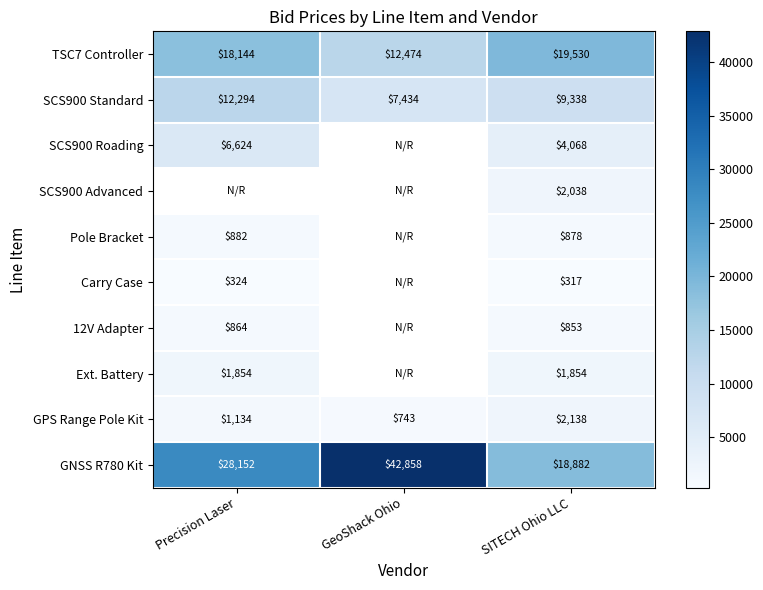

How many values in the GNSS R780 Kit series are below 28152?

1